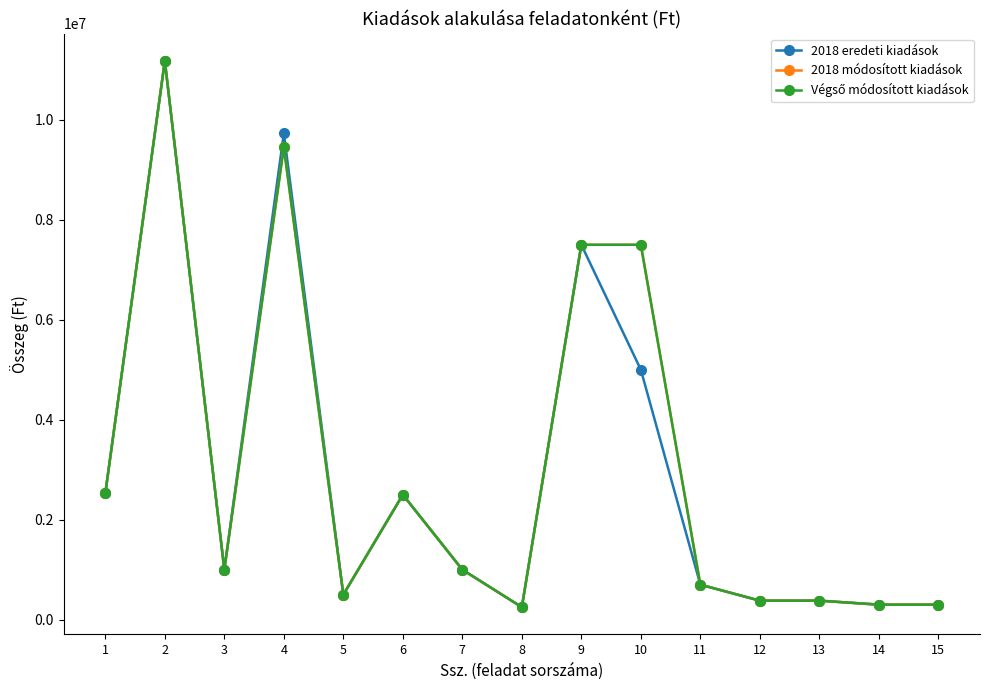

Does the chart have visible grid lines?

No